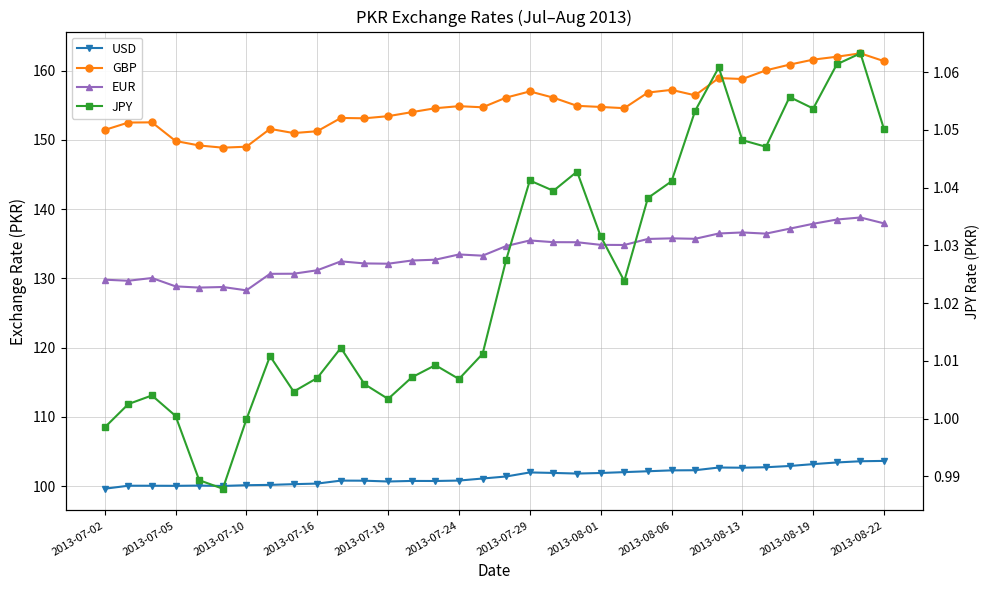

Is this an area chart (filled region under the line)?

No